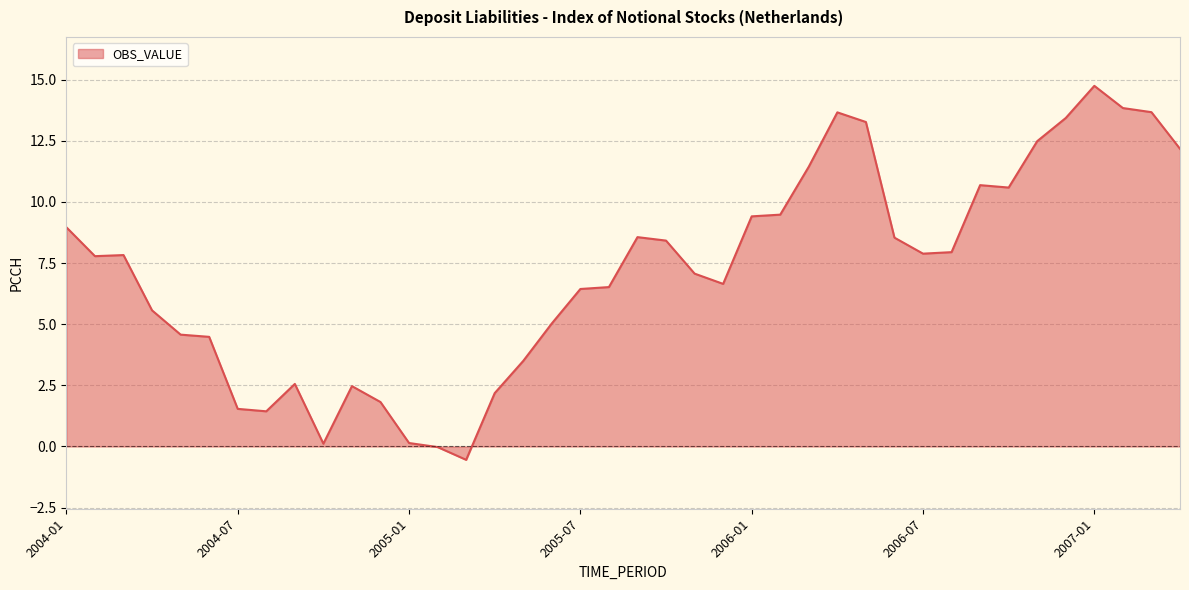

What is the difference between the maximum and minimum values?

15.3